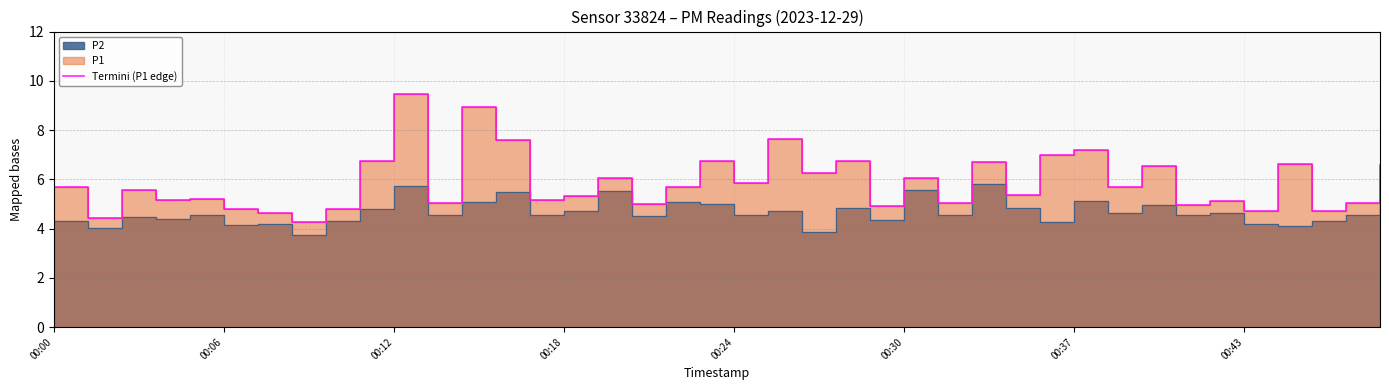

What is the ratio of the value at 24 to the value at 26?

1.0